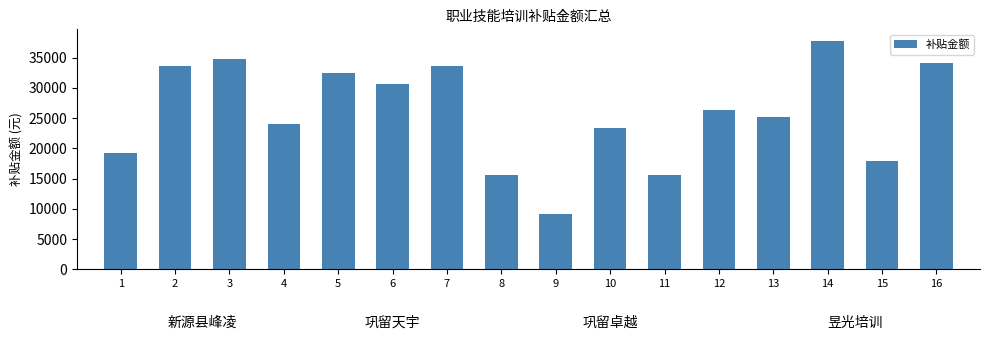

Which has a higher value, 13 or 1?

13